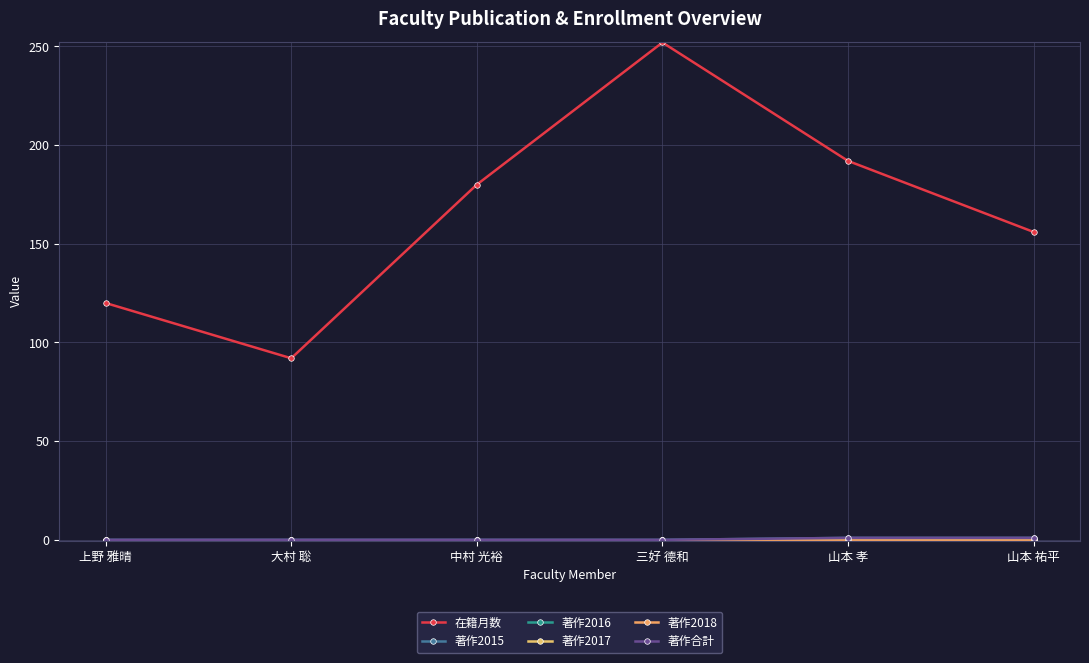

Does the chart display data point markers on the line(s)?

Yes